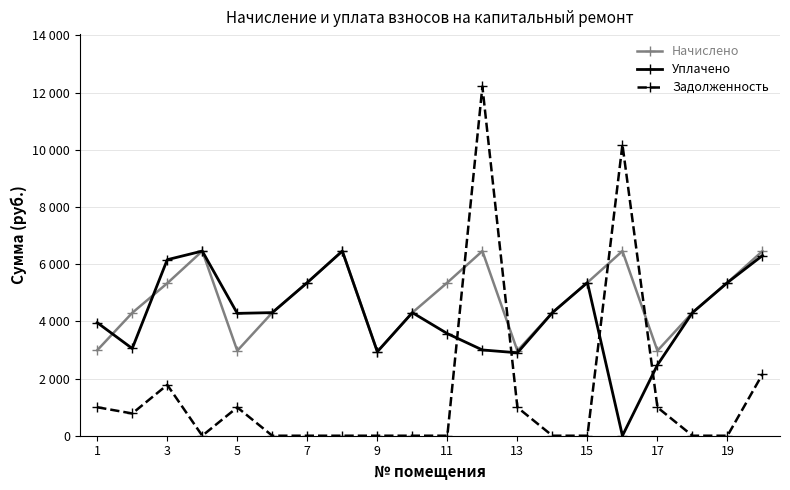

How many intersections are there between Уплачено and Начислено?

2